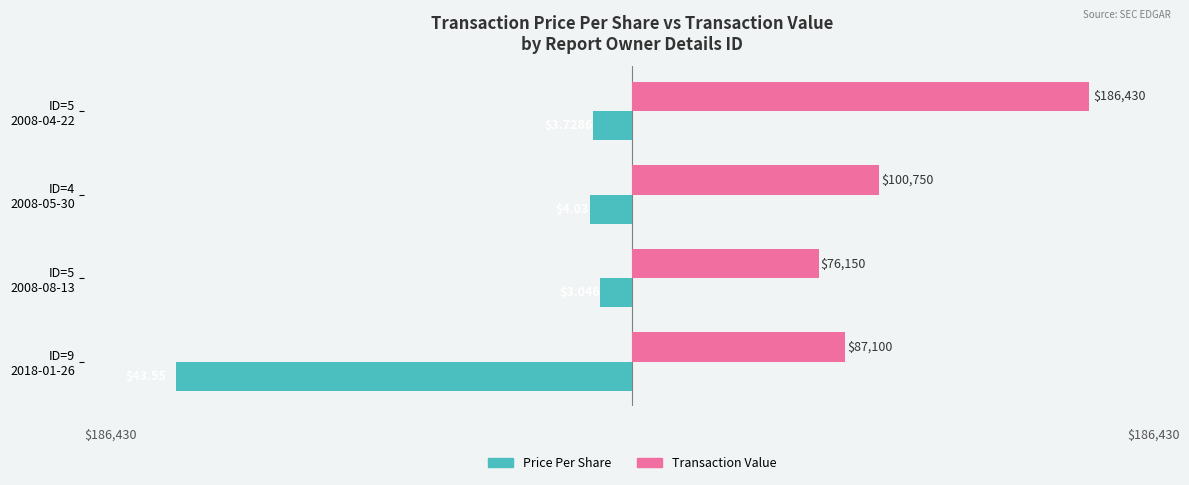

How many data points does each series have?

4